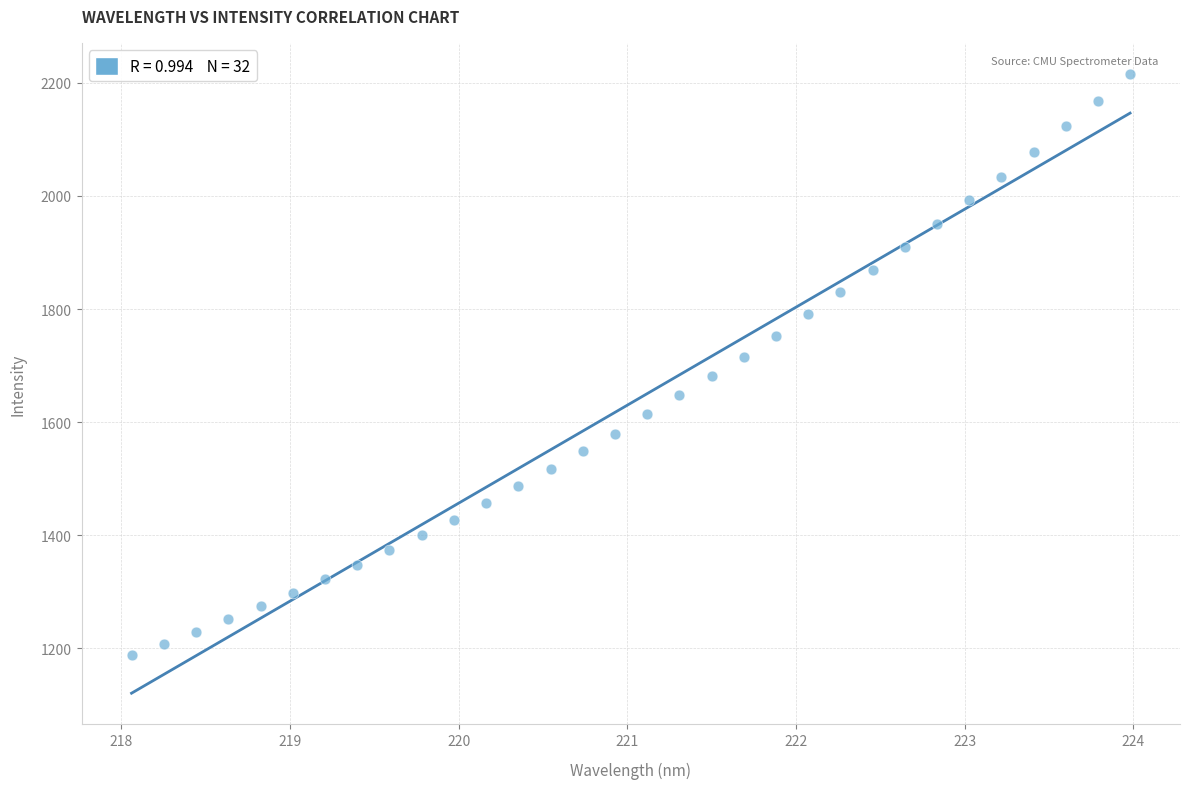

What is the range of Y values (max minus min)?

1028.1